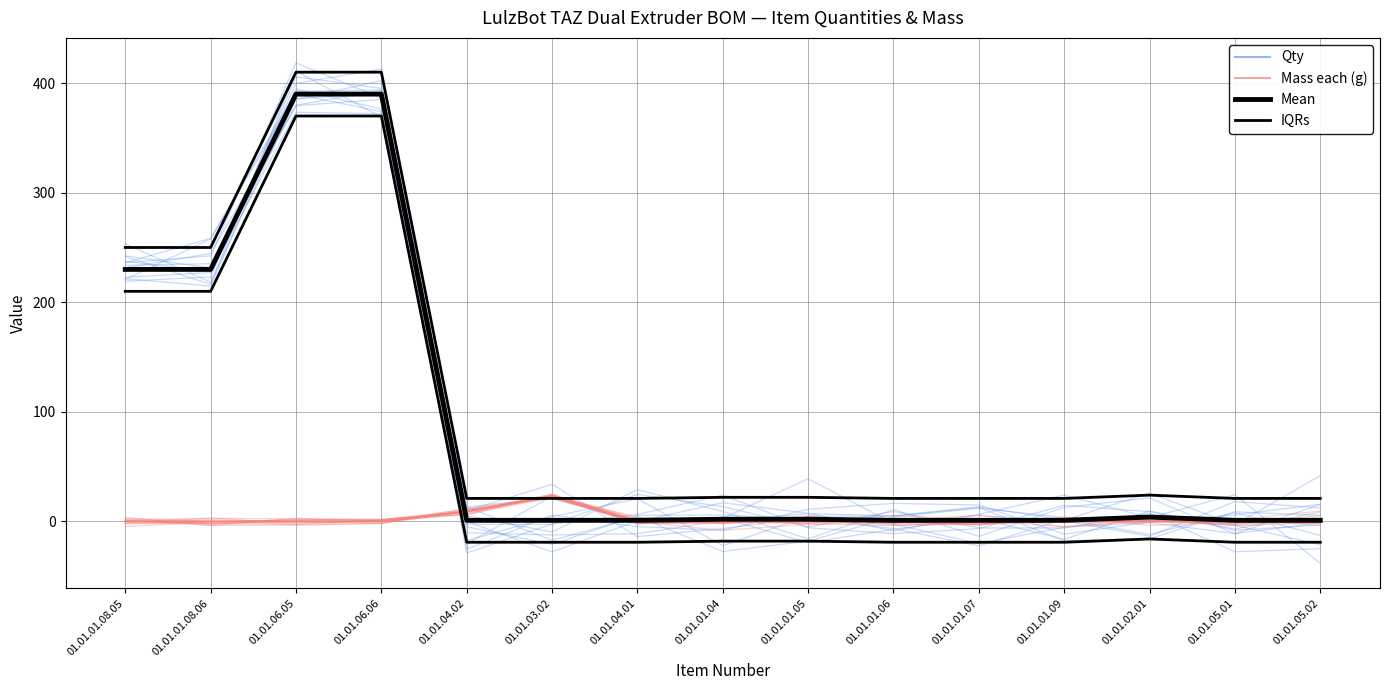

How many negative values does the Qty series have?

7